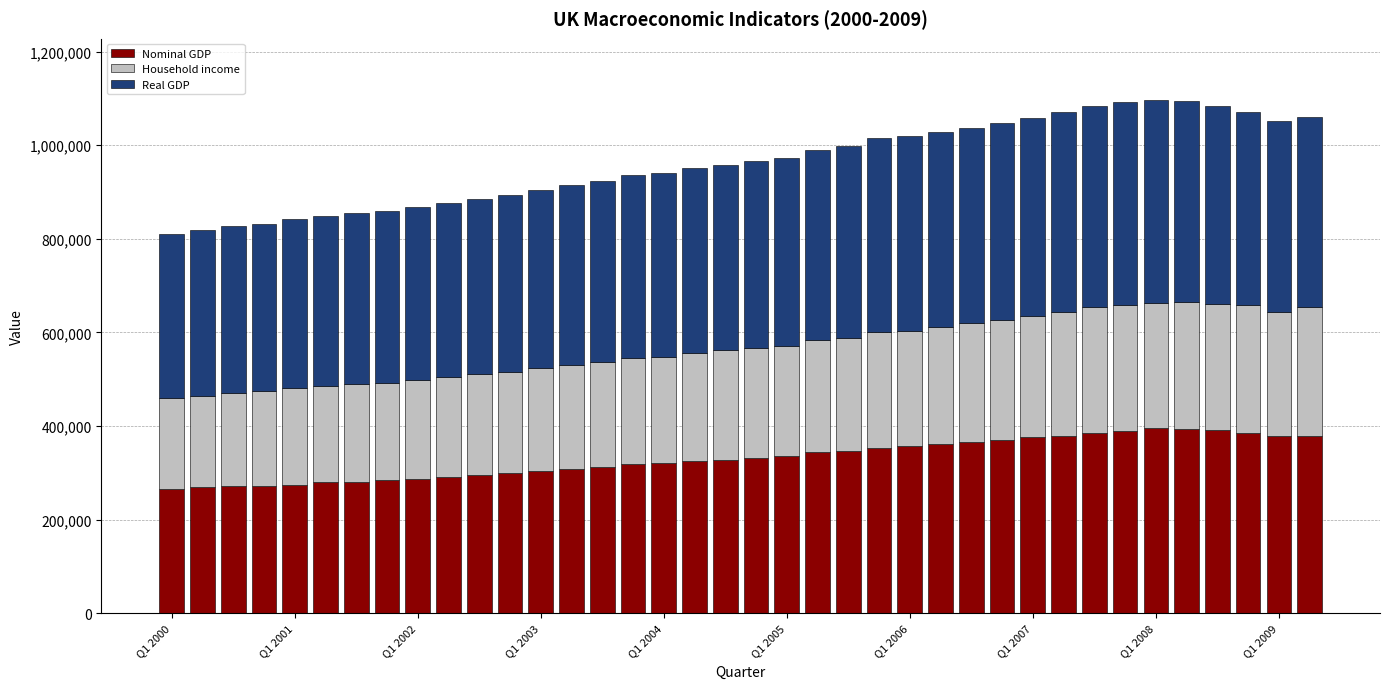

What is the difference between the maximum and second lowest values in the Nominal GDP series?

124929